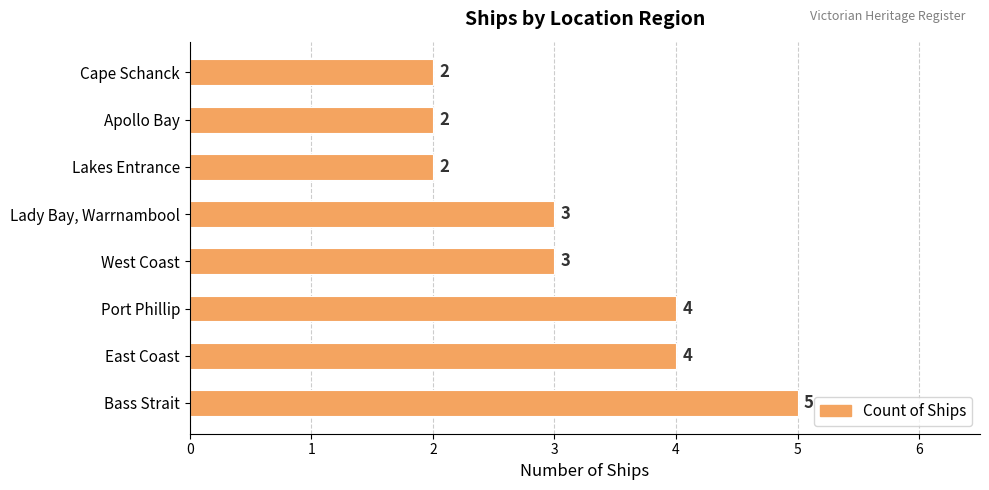

Does the chart contain any negative values?

No